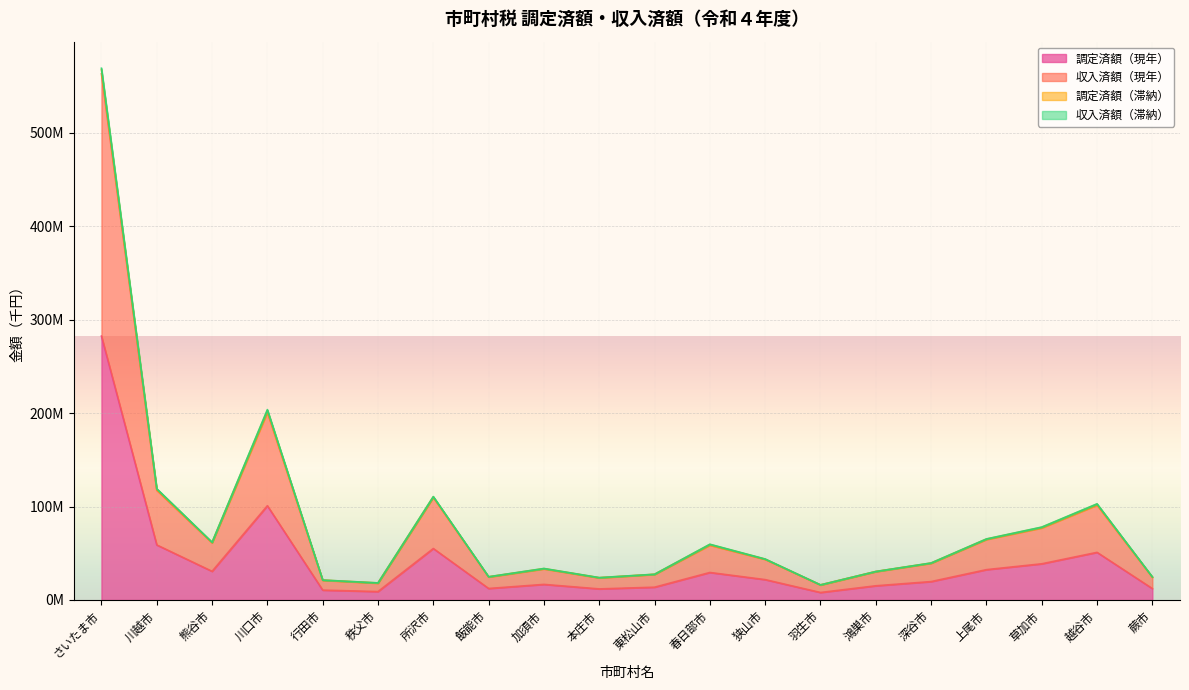

At how many categories does at least one series exceed 469029954?

1